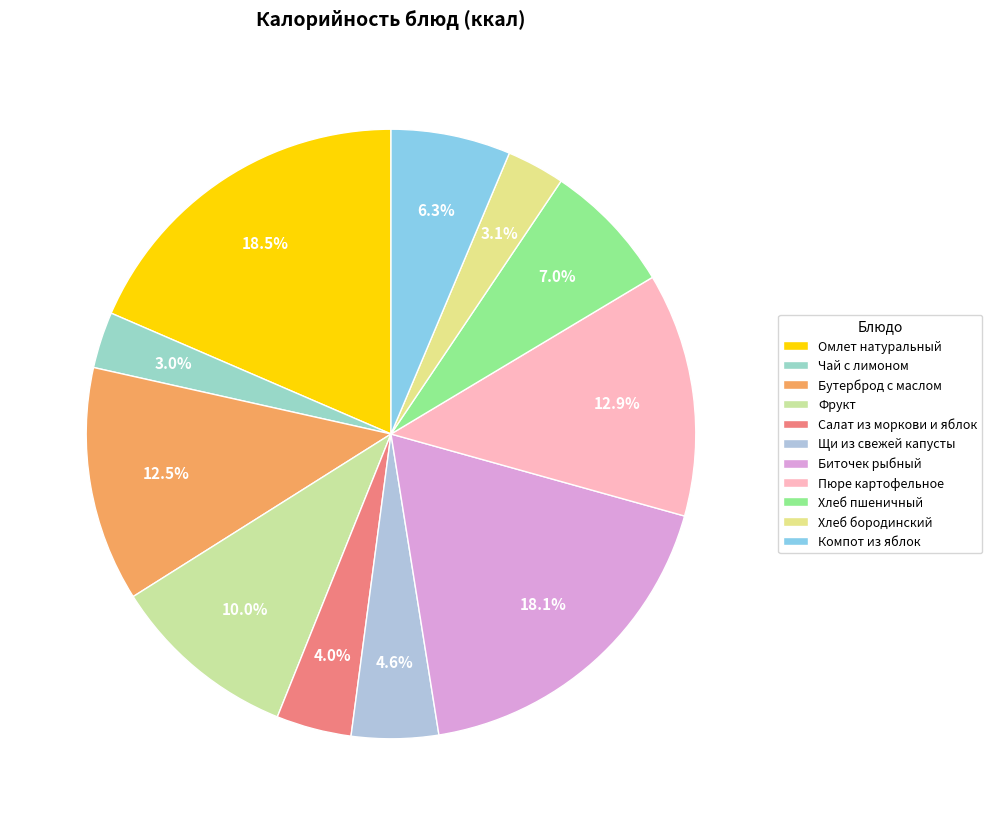

Which slice is the largest?

Омлет натуральный